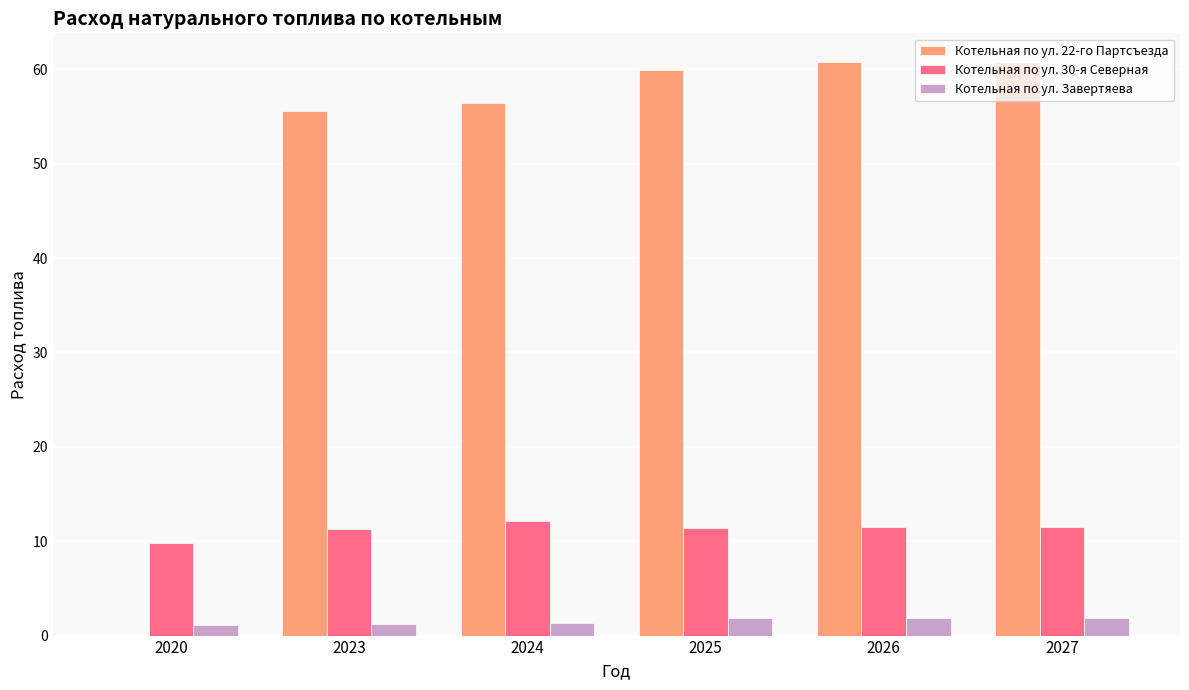

Count the number of data series in this chart.

3